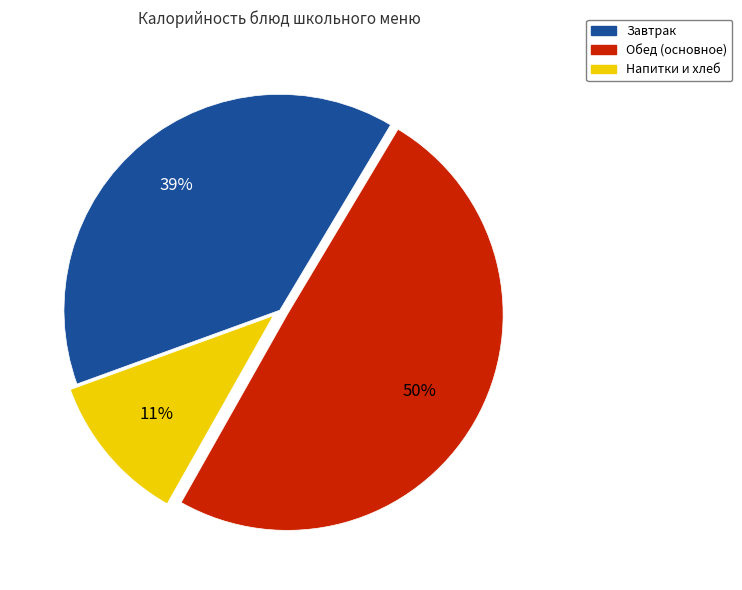

Combined, do Завтрак and Обед (основное) account for over 50%?

Yes